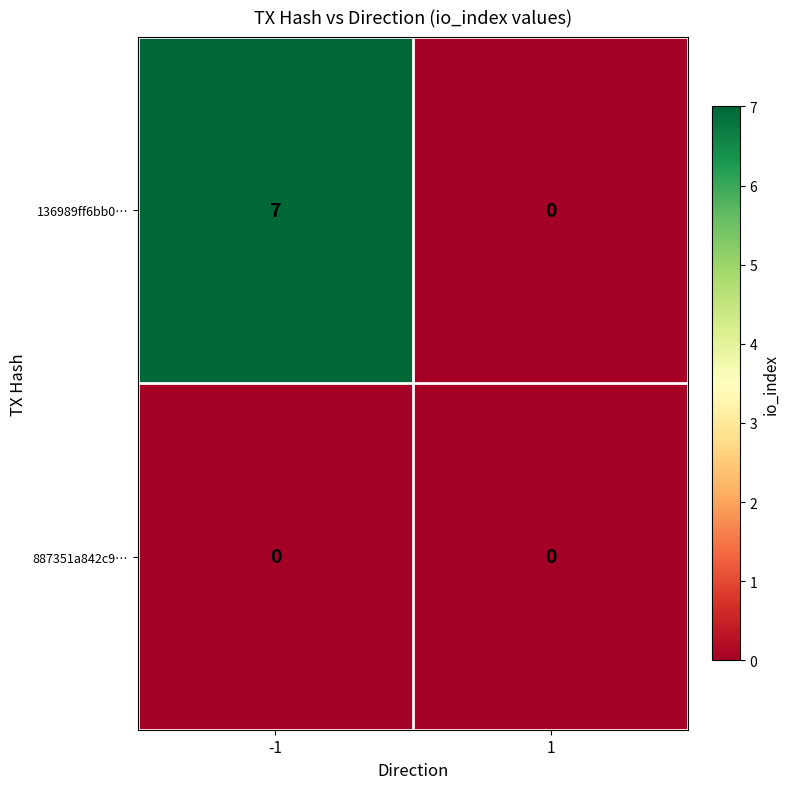

List the series in order of their peak value, lowest first.

887351a842c9…, 136989ff6bb0…